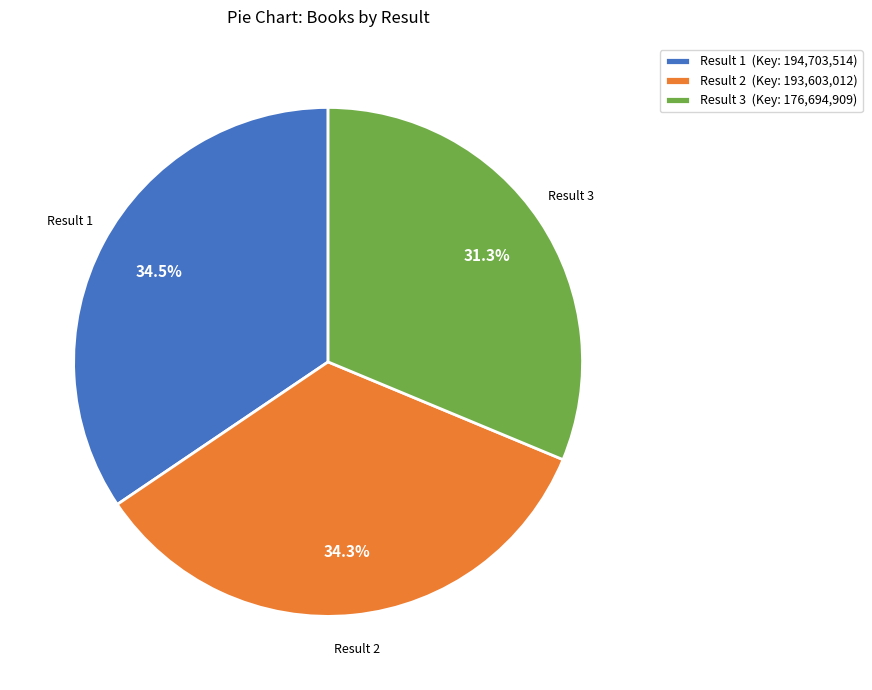

Approximately how many times larger is the value at Result 1 (Key: 194,703,514) compared to Result 3 (Key: 176,694,909)?

1.1